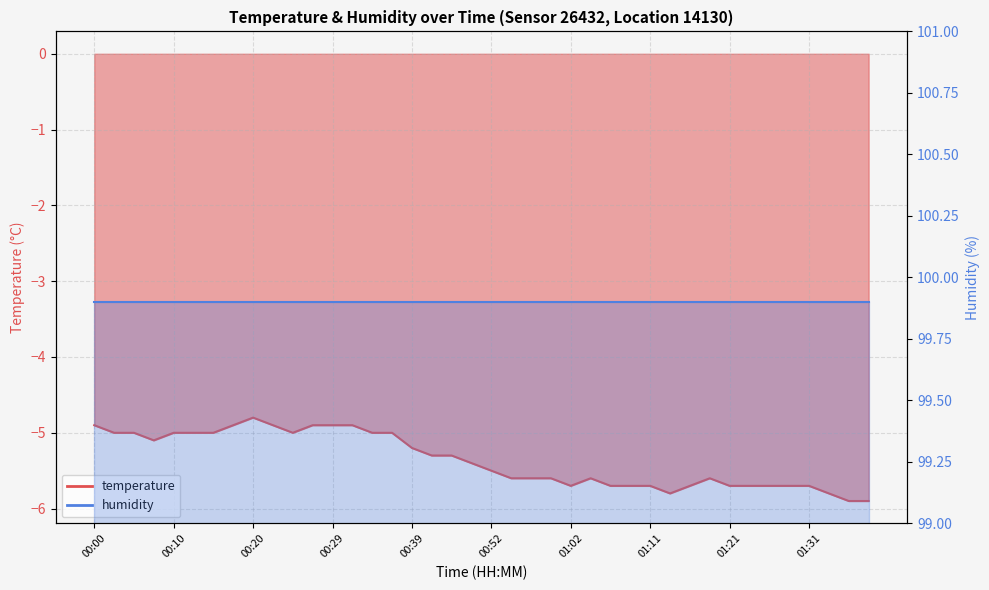

What is the change in value from 00:37 to 00:50?

-0.4